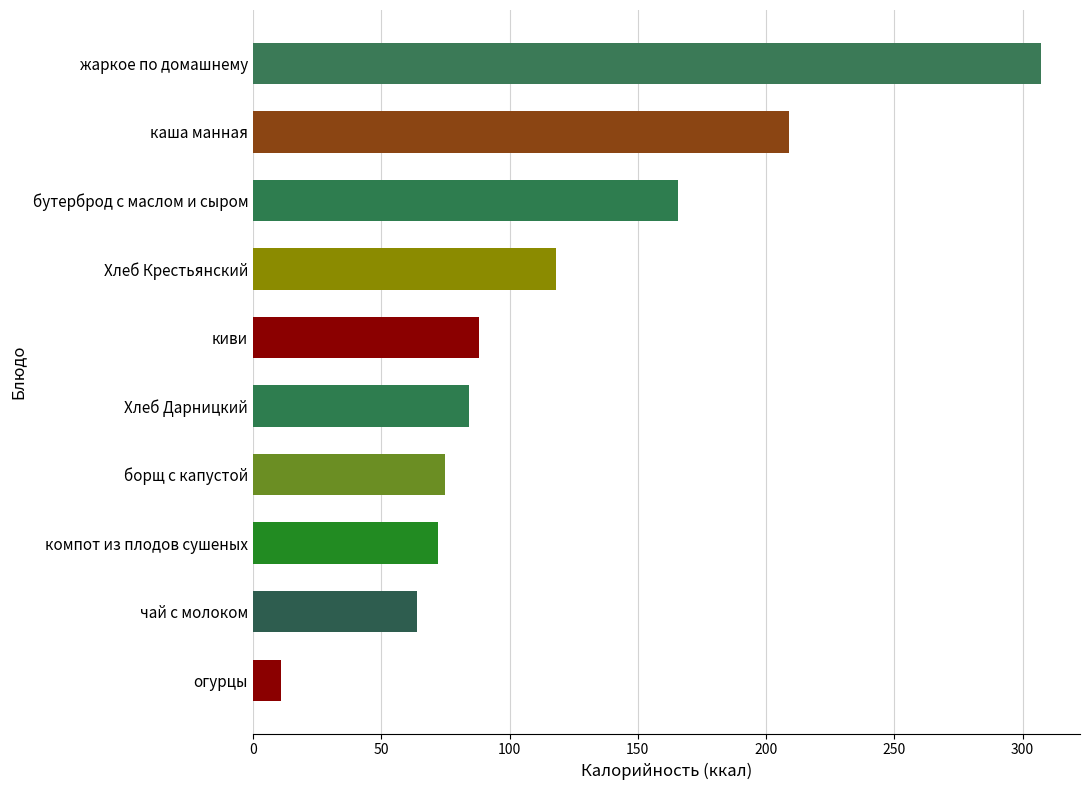

What is the difference between the maximum and second lowest values?

243.0